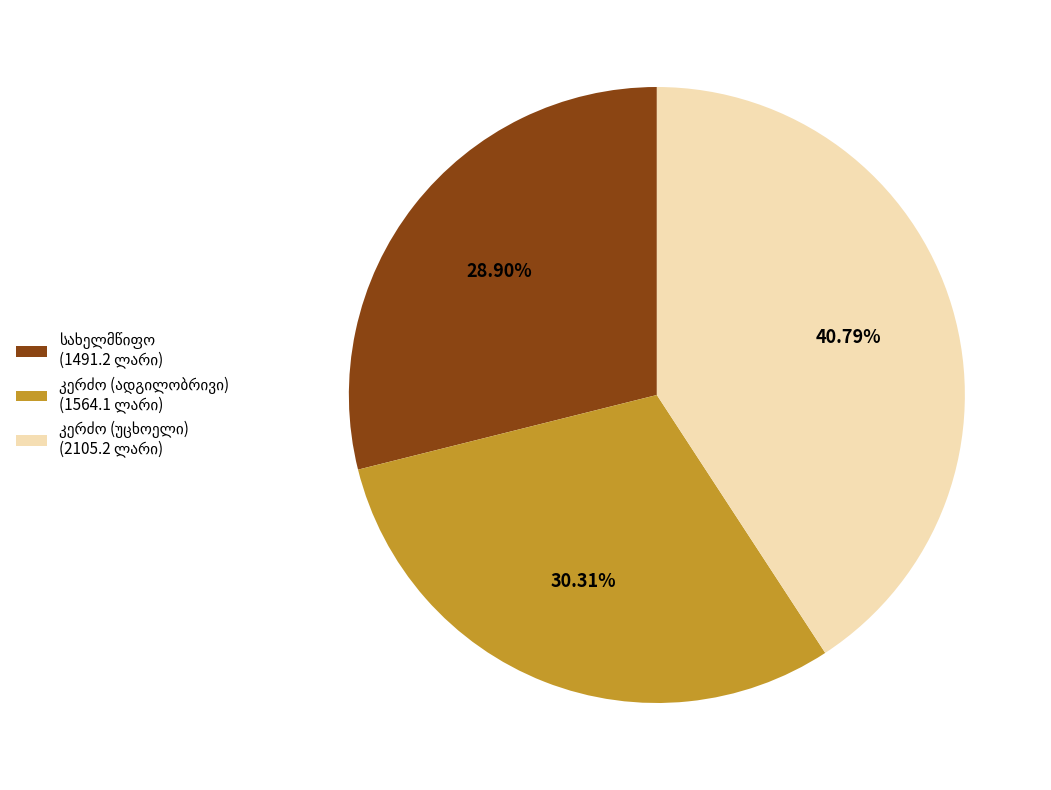

To the nearest percent, what is the difference between the largest and smallest slice percentages?

12%